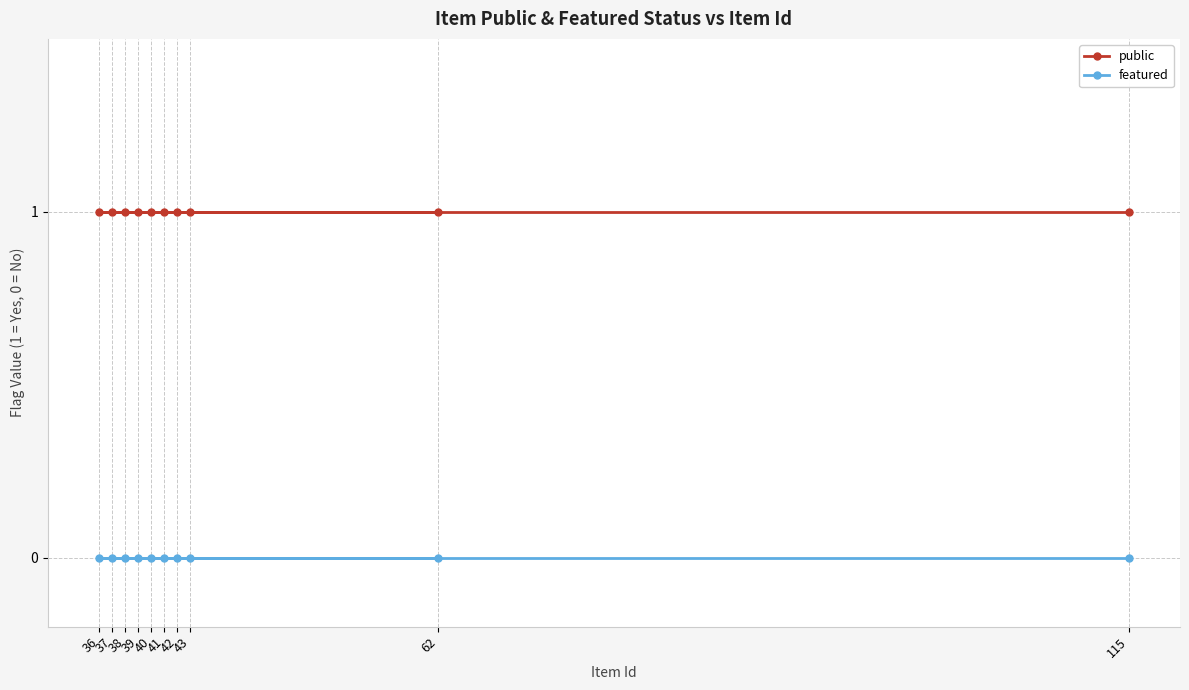

Reading right to left, extract all data points from this chart.

public: 1	1	1	1	1	1	1	1	1	1
featured: 0	0	0	0	0	0	0	0	0	0